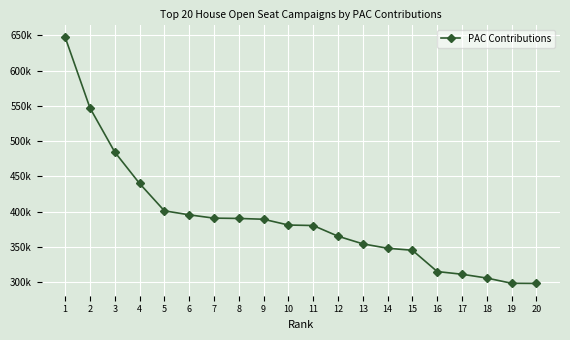

What is the change in value from 7 to 11?

-10449.7